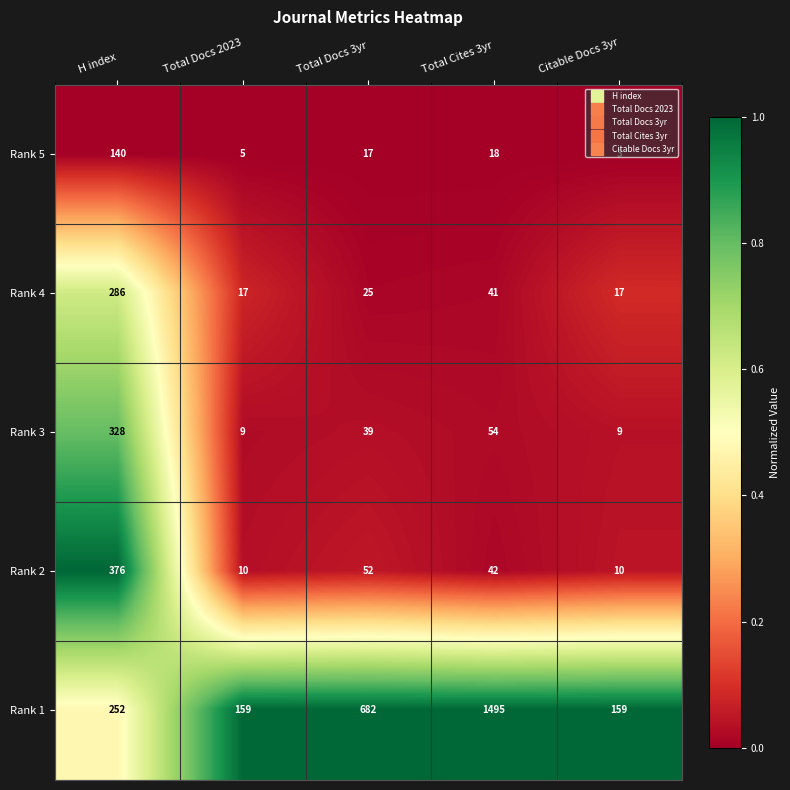

The Rank 3 series shows 478 at H index. True or false?

False